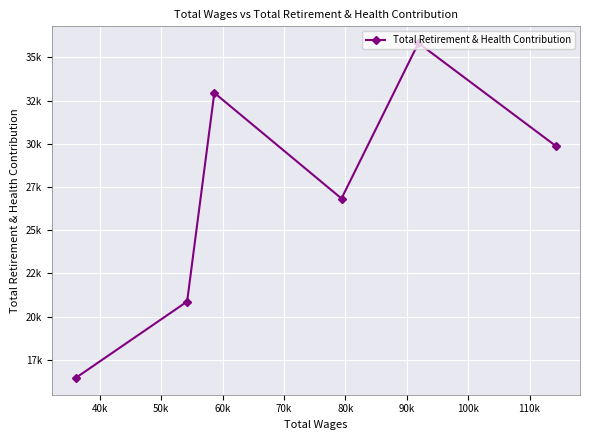

Is this an area chart (filled region under the line)?

No